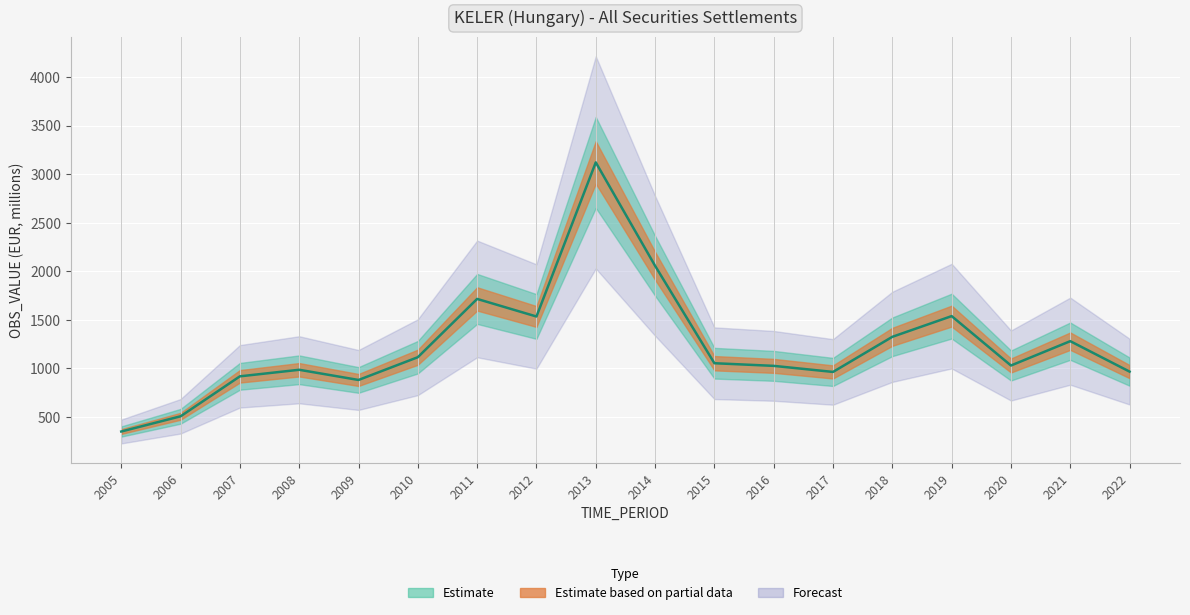

What is the value of the 15th point from the left?

1539.5